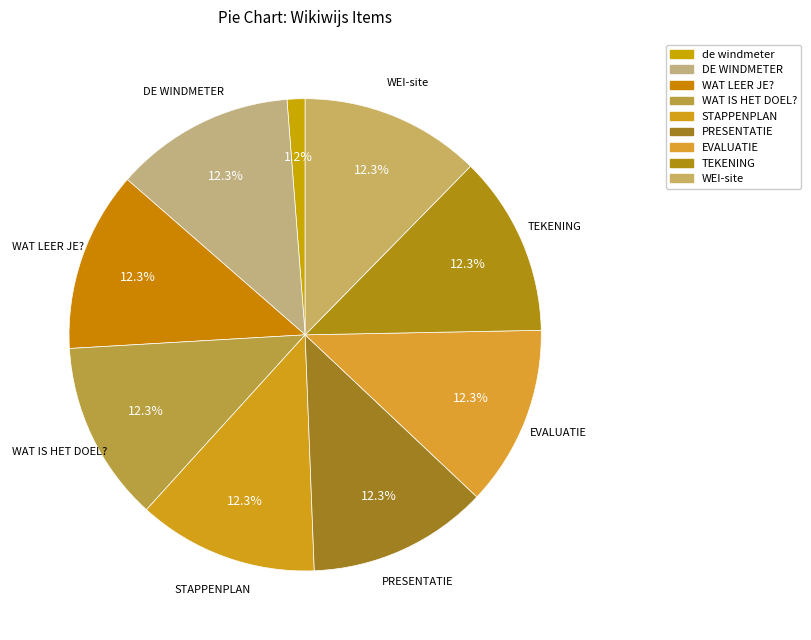

Count the number of slices in the pie.

9